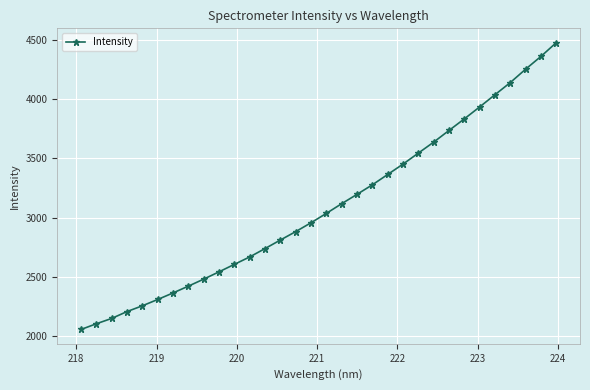

What is the sum of all values?

98959.1